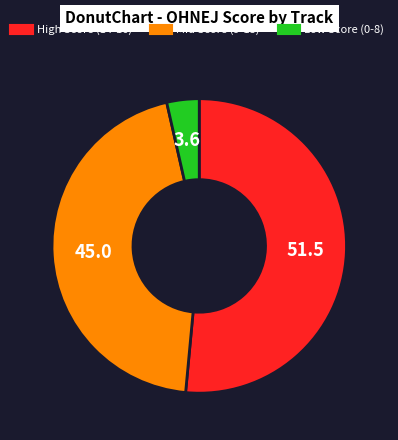

Is there any slice that represents more than half of the pie?

Yes